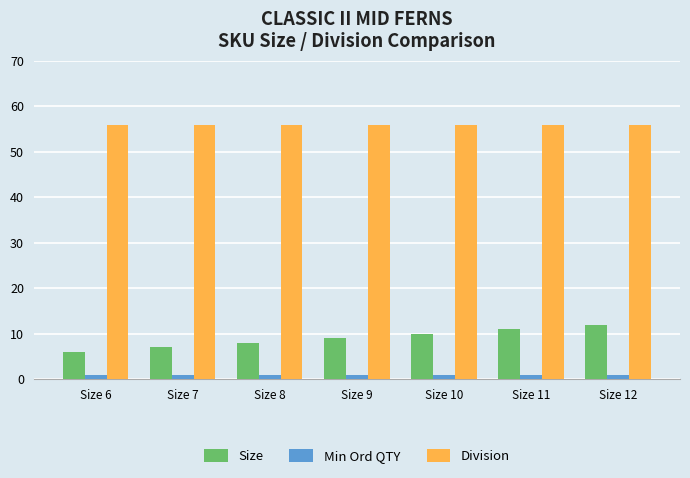

Read the Size value at Size 7.

7